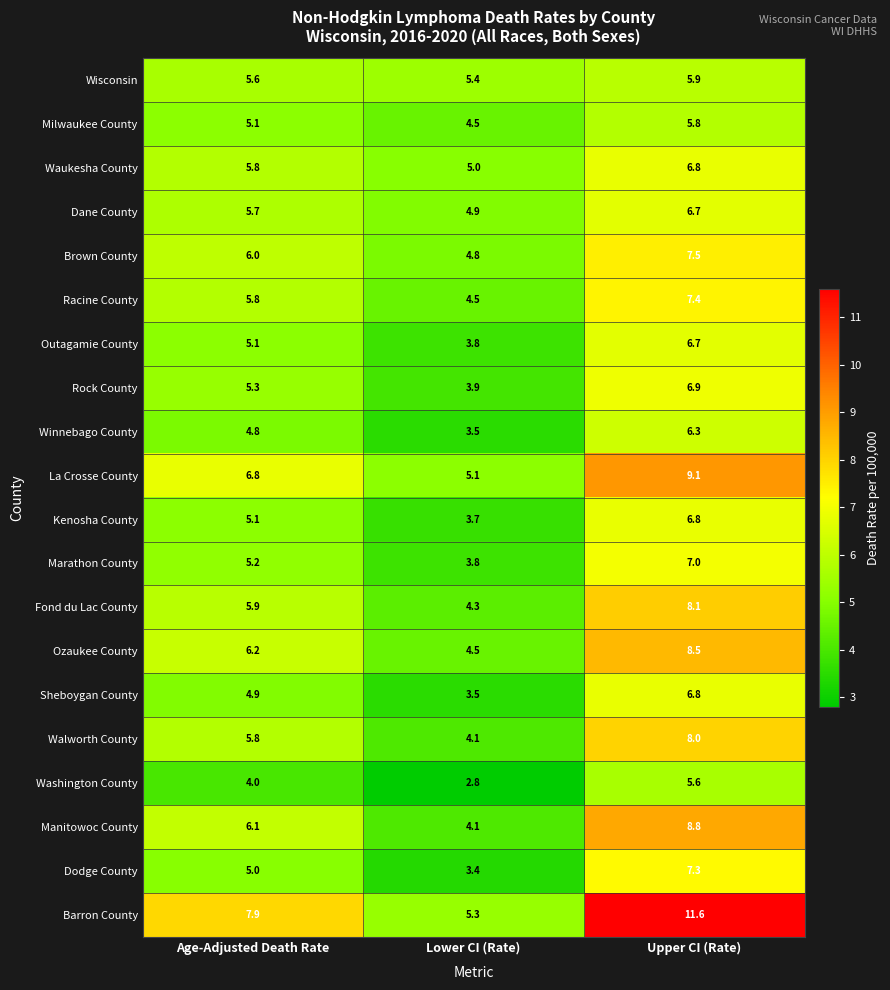

How many series are shown in this chart?

20